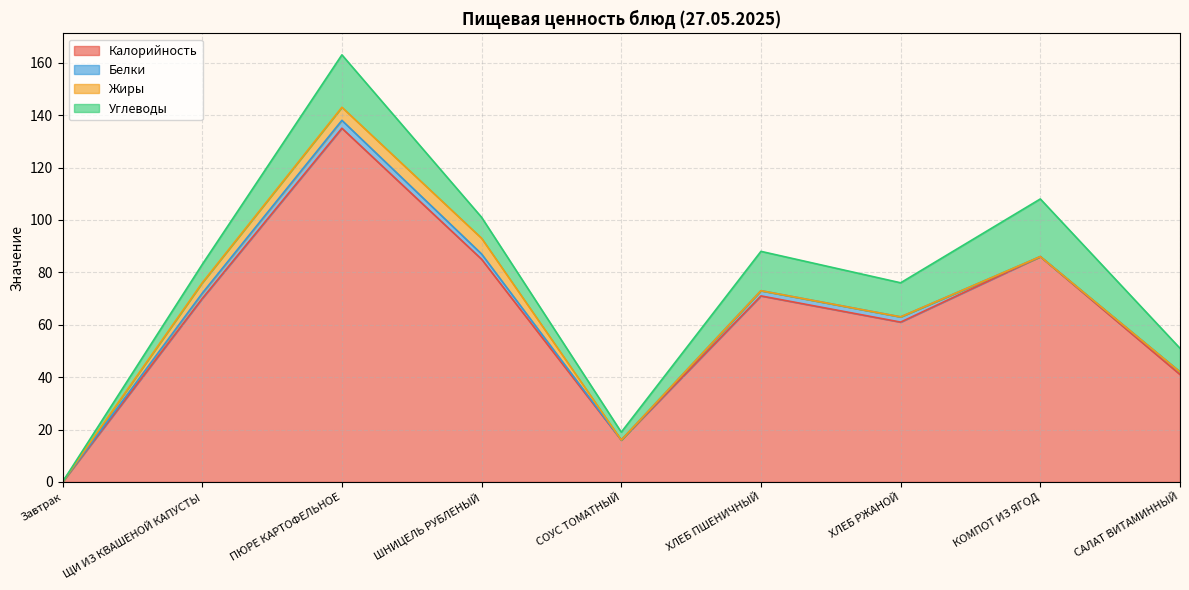

Which category has the lowest value across all series?

Завтрак